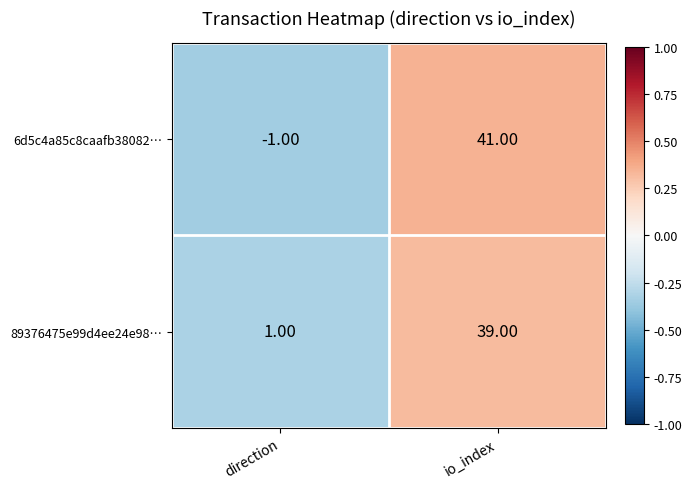

How many values in 6d5c4a85c8caafb38082… are above zero?

1